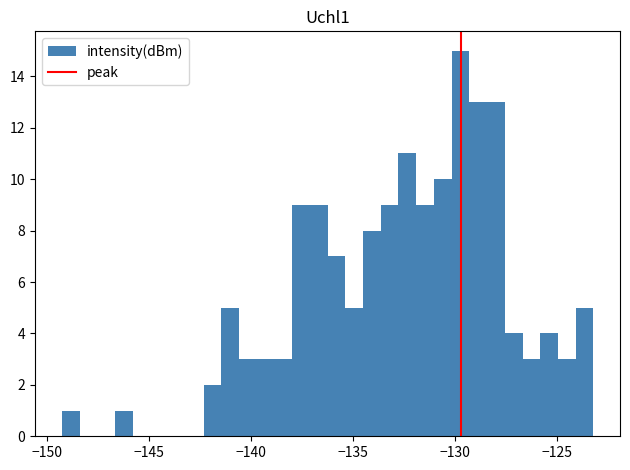

Read against the x-axis, roughly where is the centre of the tallest bar?

-129.5